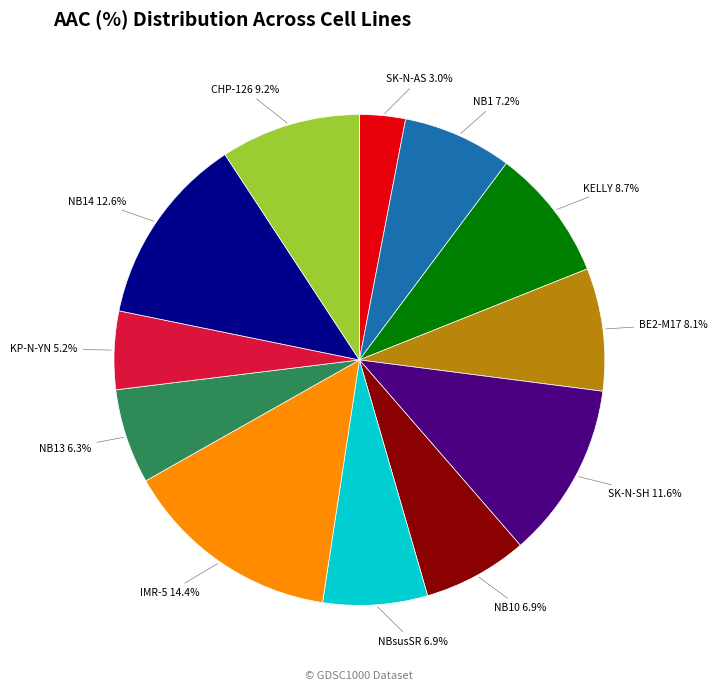

To the nearest percent, what is the average slice percentage?

8%